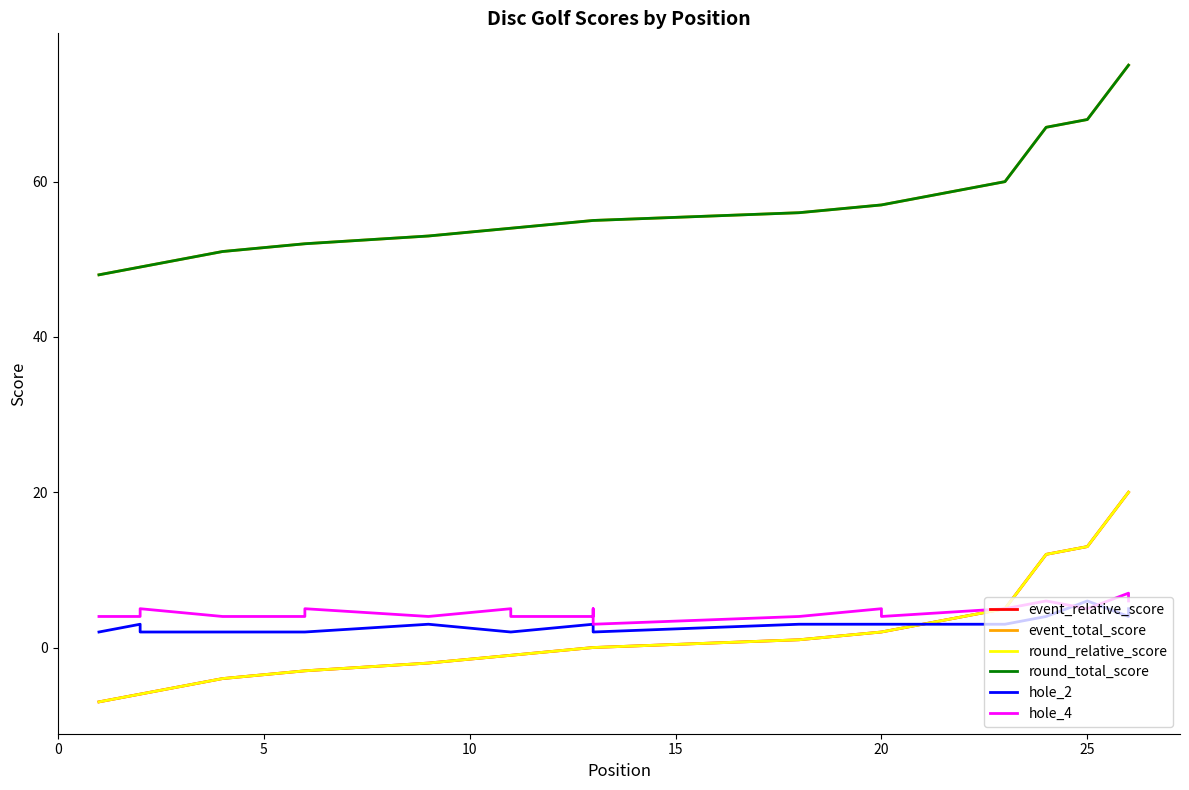

At how many categories does at least one series exceed 37?

27